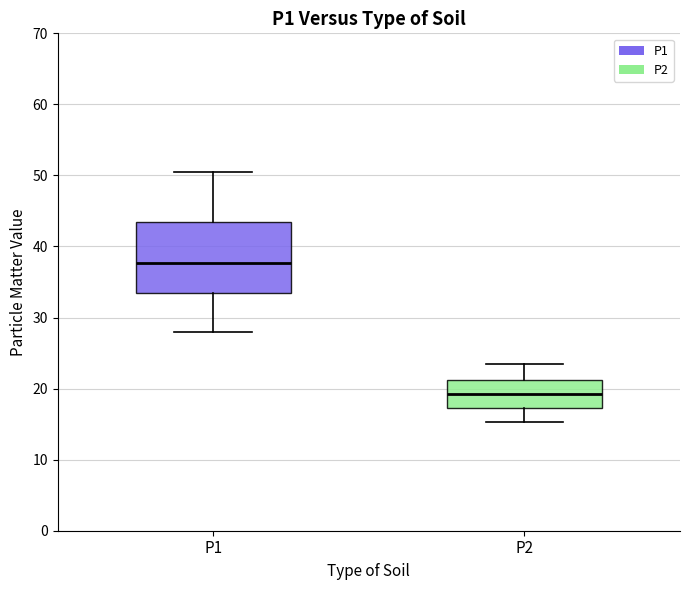

Where does the upper whisker of the box for P1 end on the y-axis? The values are not printed on the chart, so give them approximately, as read against the axis.

50